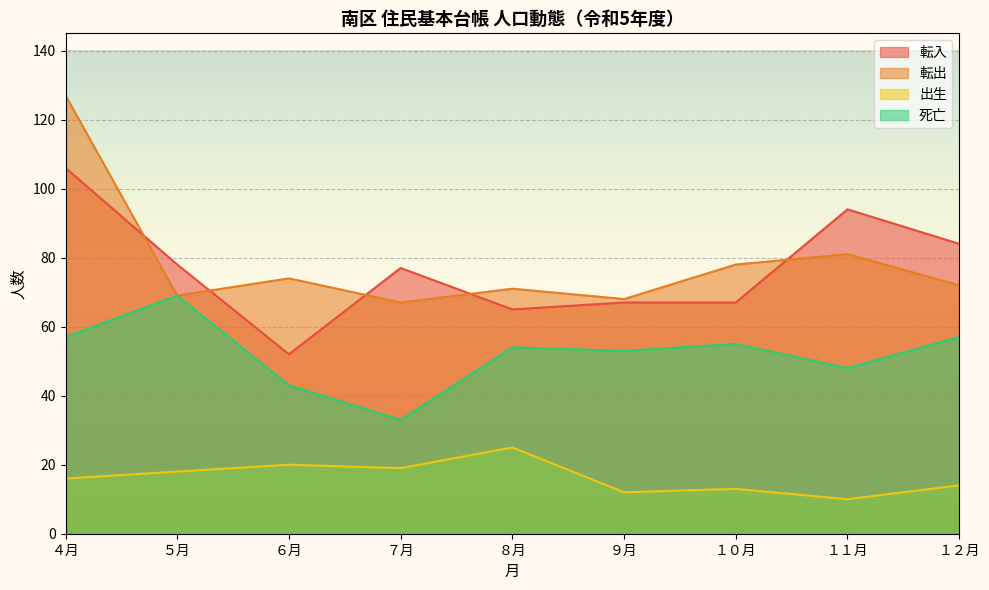

What is the highest value of the 死亡 series?

69